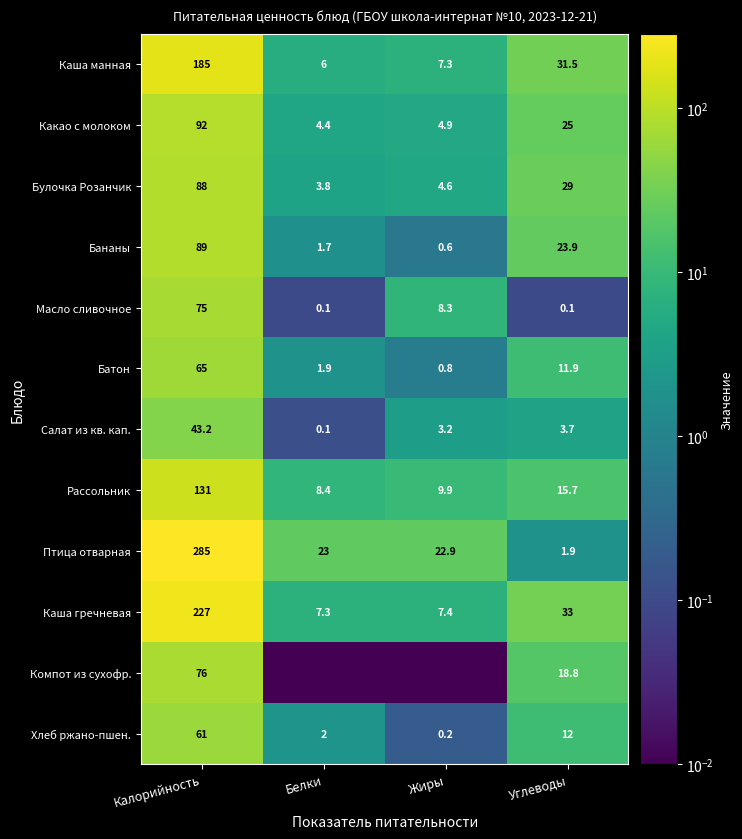

Rank the categories by Салат из кв. кап. value from lowest to highest.

Белки, Жиры, Углеводы, Калорийность